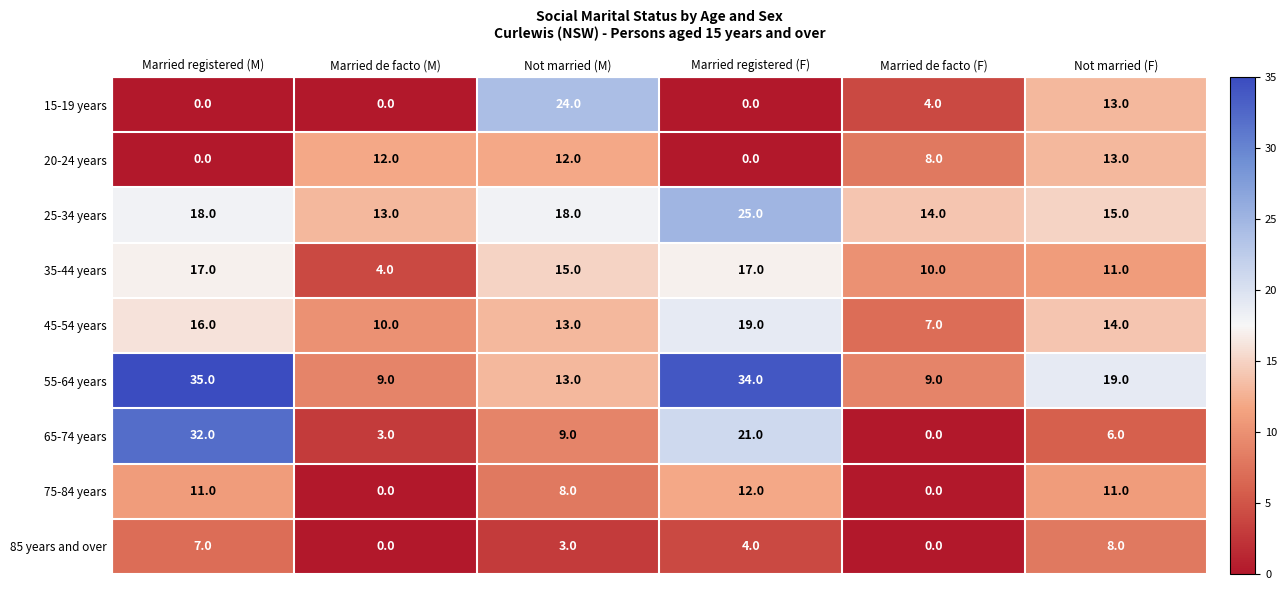

What is the difference between the maximum and minimum values in the 25-34 years series?

12